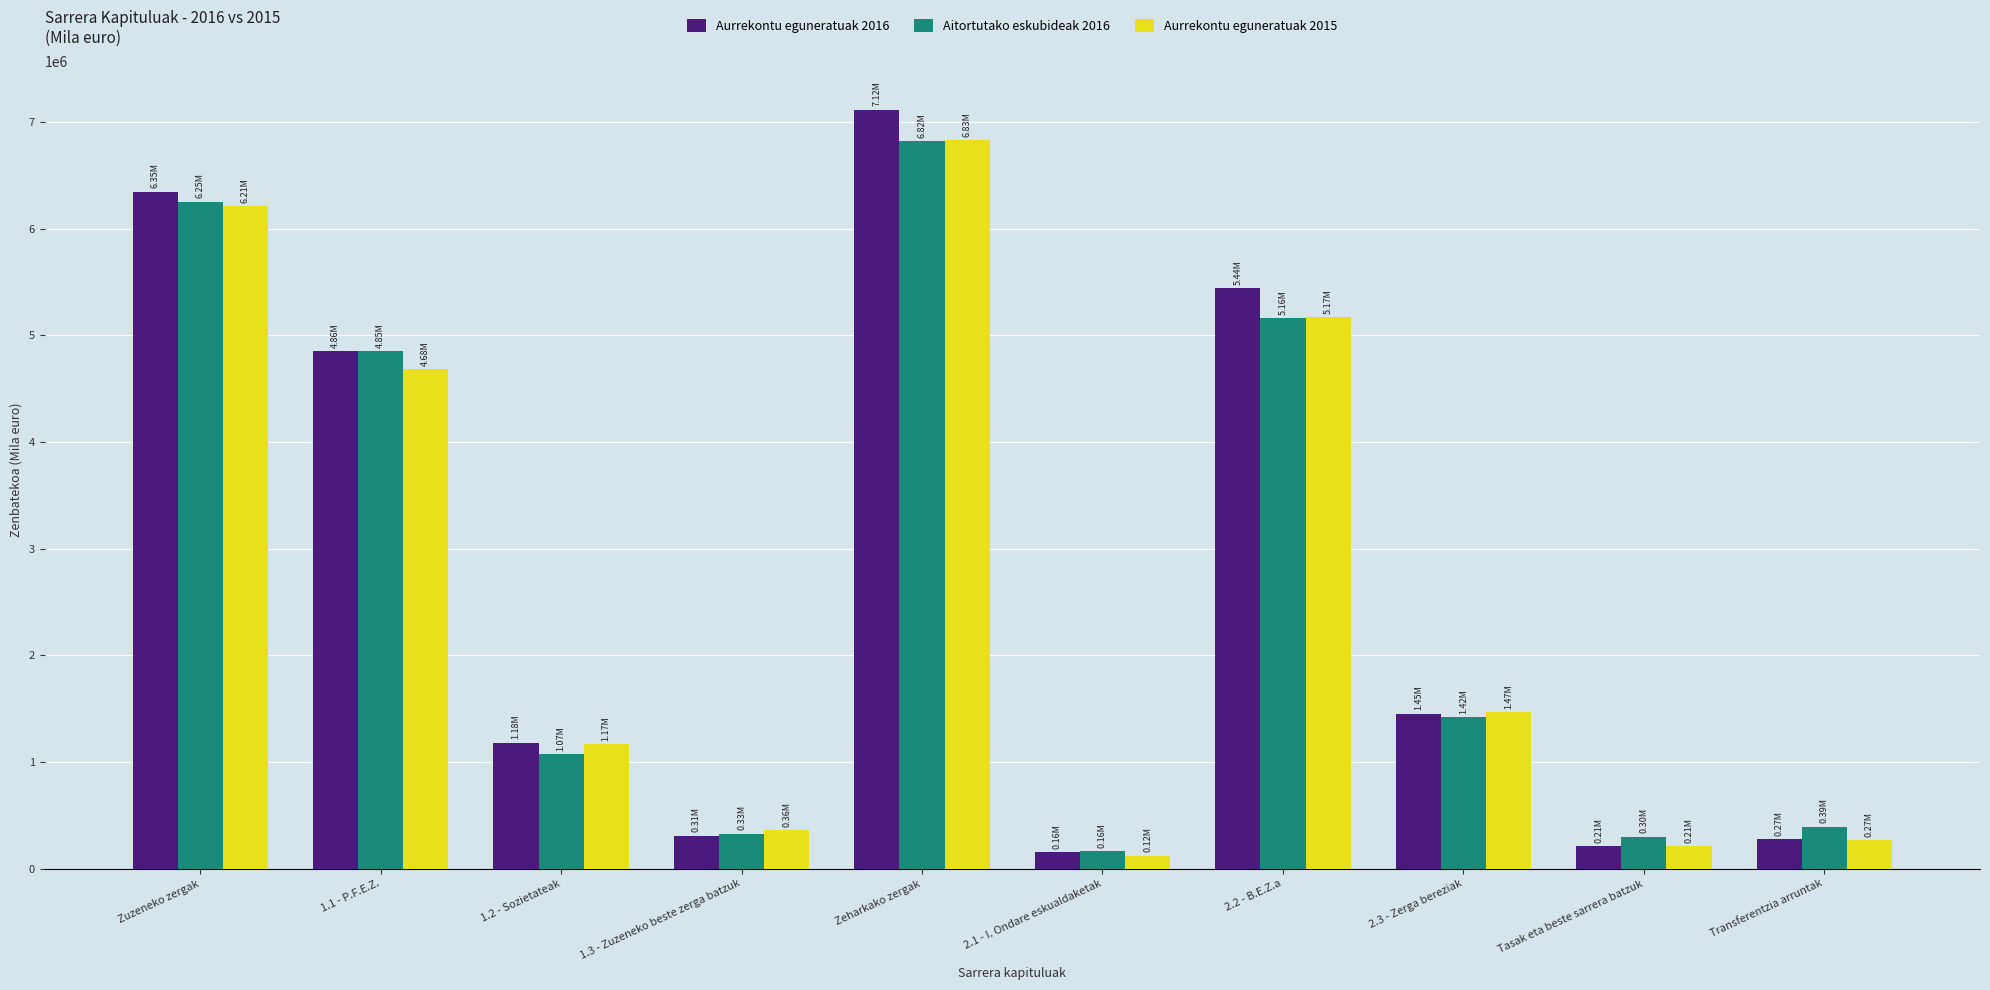

At how many categories does at least one series exceed 3142947?

4